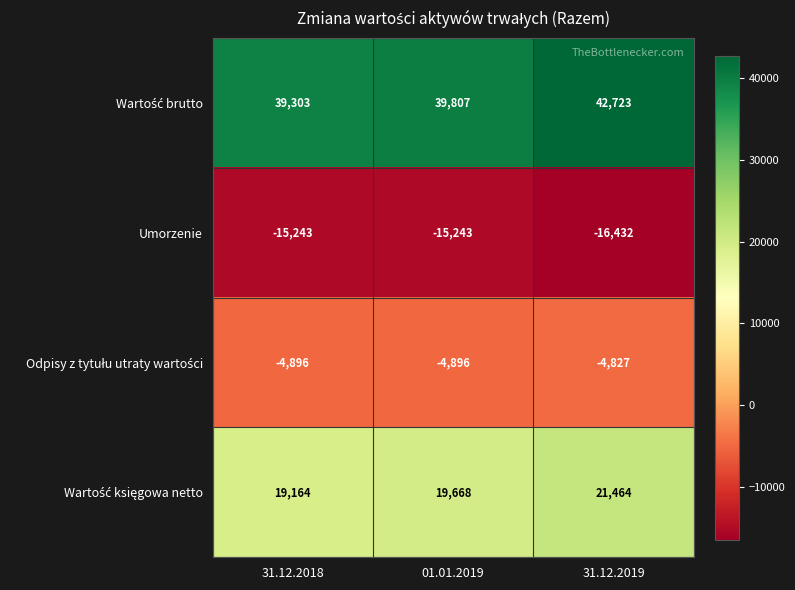

What is the total value across all series at 01.01.2019?

39336